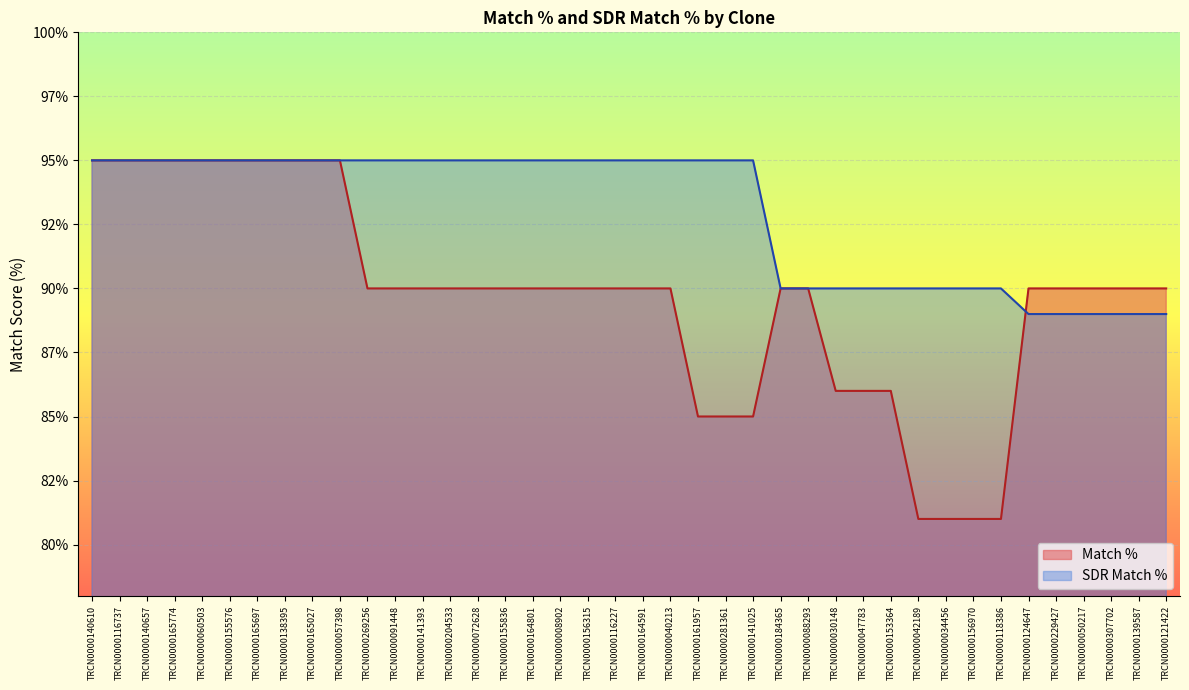

What is the value of the Match % point at the 29th from the left?

86